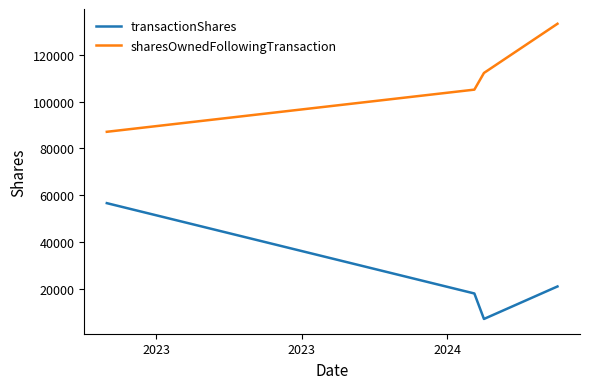

What is the smallest value displayed?

7127